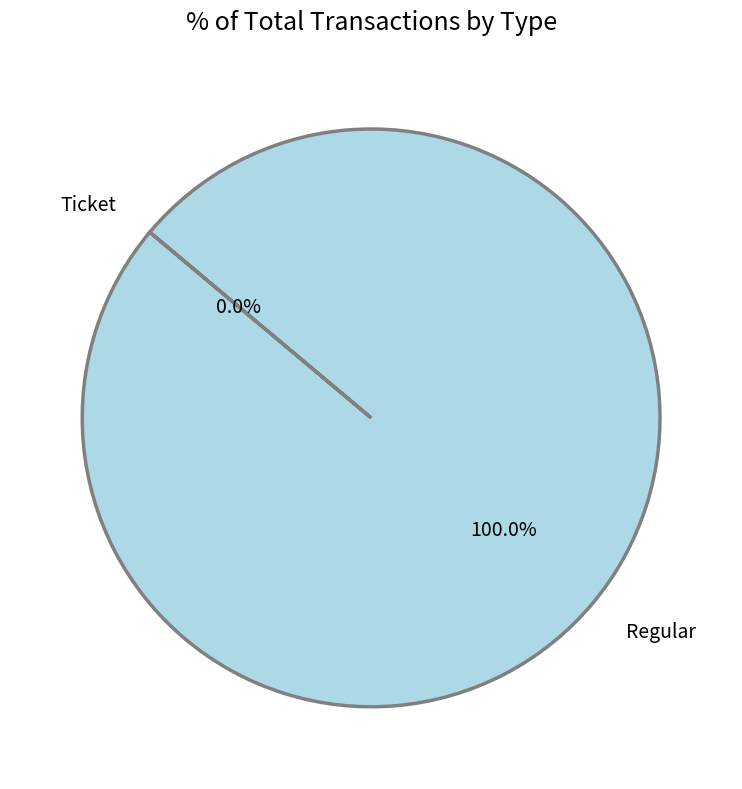

To the nearest percent, what is the difference between the Regular and Ticket slice percentages?

100%